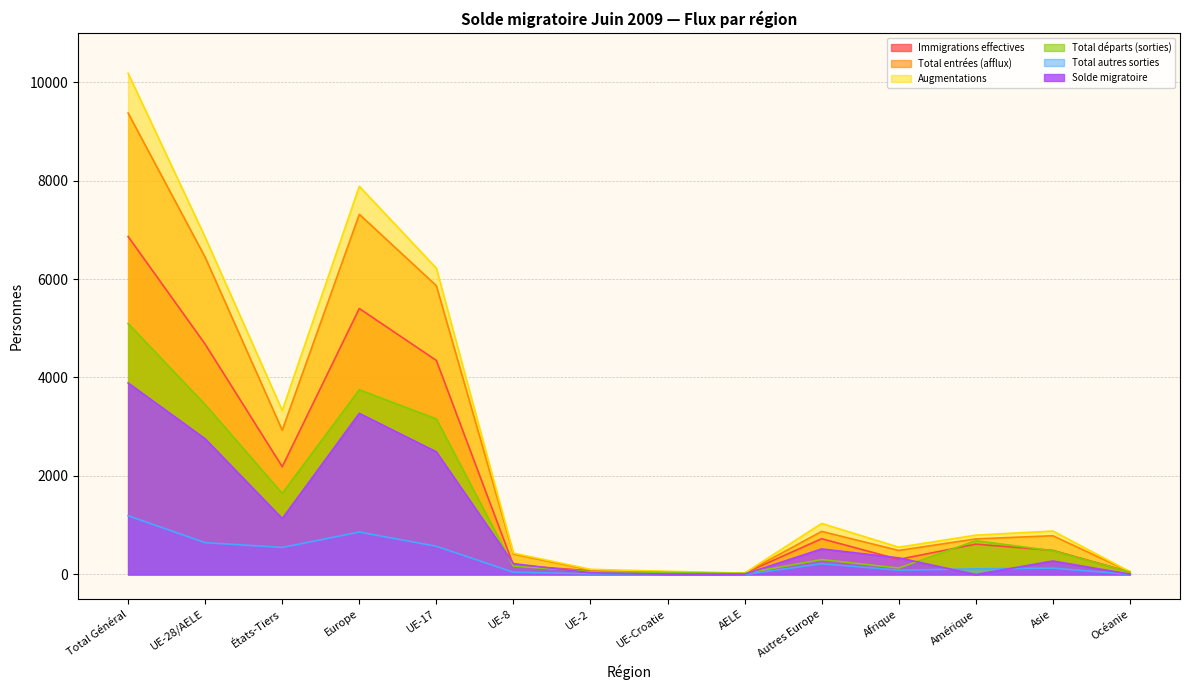

Reading left to right, transcribe all the data shown in this chart.

Total entrées (afflux): 9370	6441	2929	7315	5864	413	92	45	27	874	487	722	786	55
Total départs (sorties): 5096	3449	1647	3751	3158	169	58	43	21	302	130	686	481	47
Total autres sorties: 1193	645	548	861	572	45	13	15	0	216	86	114	128	3
Immigrations effectives: 6863	4676	2187	5401	4346	188	75	42	25	725	306	615	488	49
Augmentations: 10178	6848	3330	7884	6220	433	104	64	27	1036	553	798	882	56
Solde migratoire: 3889	2754	1135	3272	2490	219	33	6	6	518	337	-2	273	6